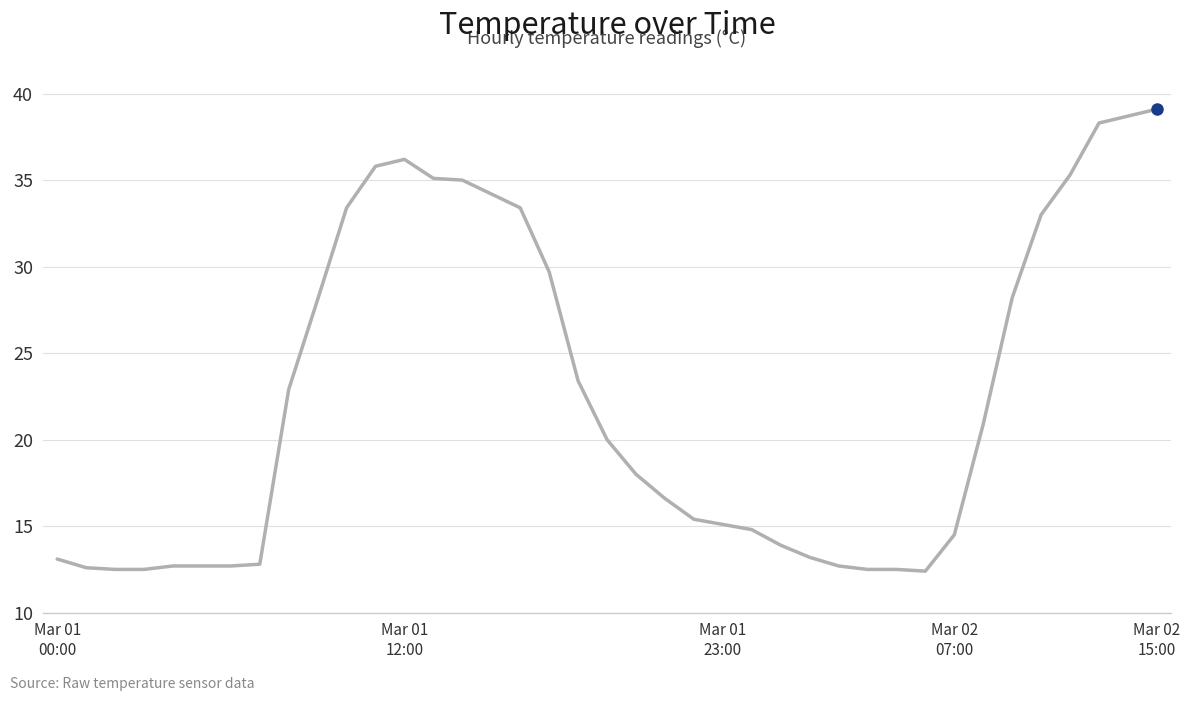

What is the difference between the maximum and minimum values?

26.7